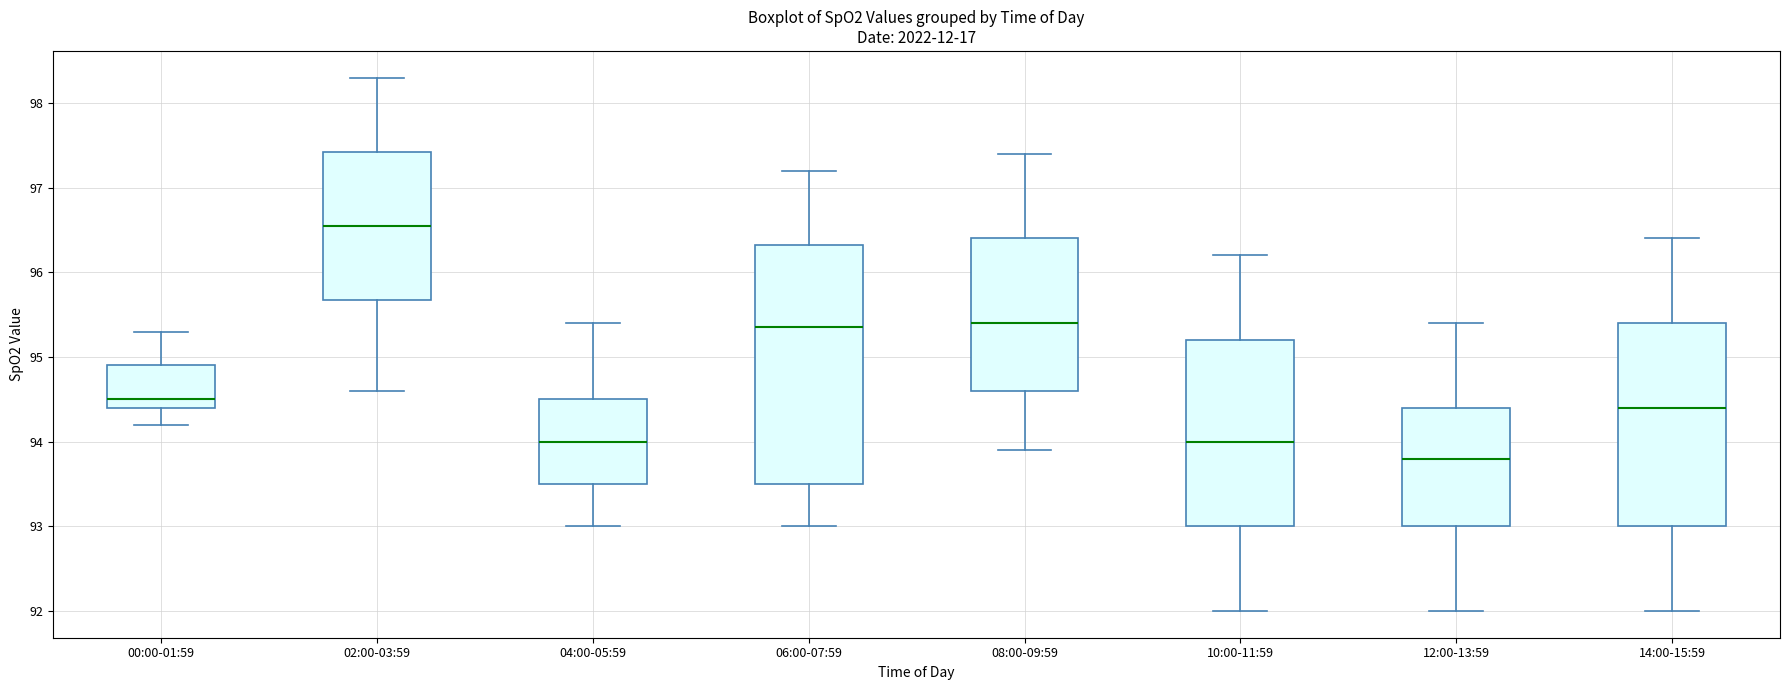

Which box's median line is the highest?

02:00-03:59